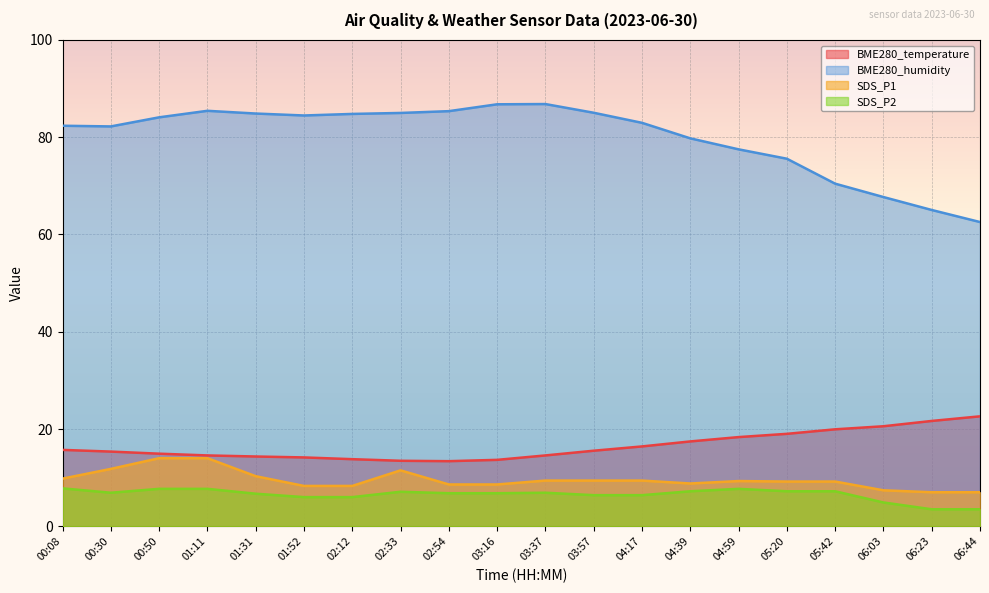

What position from the left is 05:20?

16